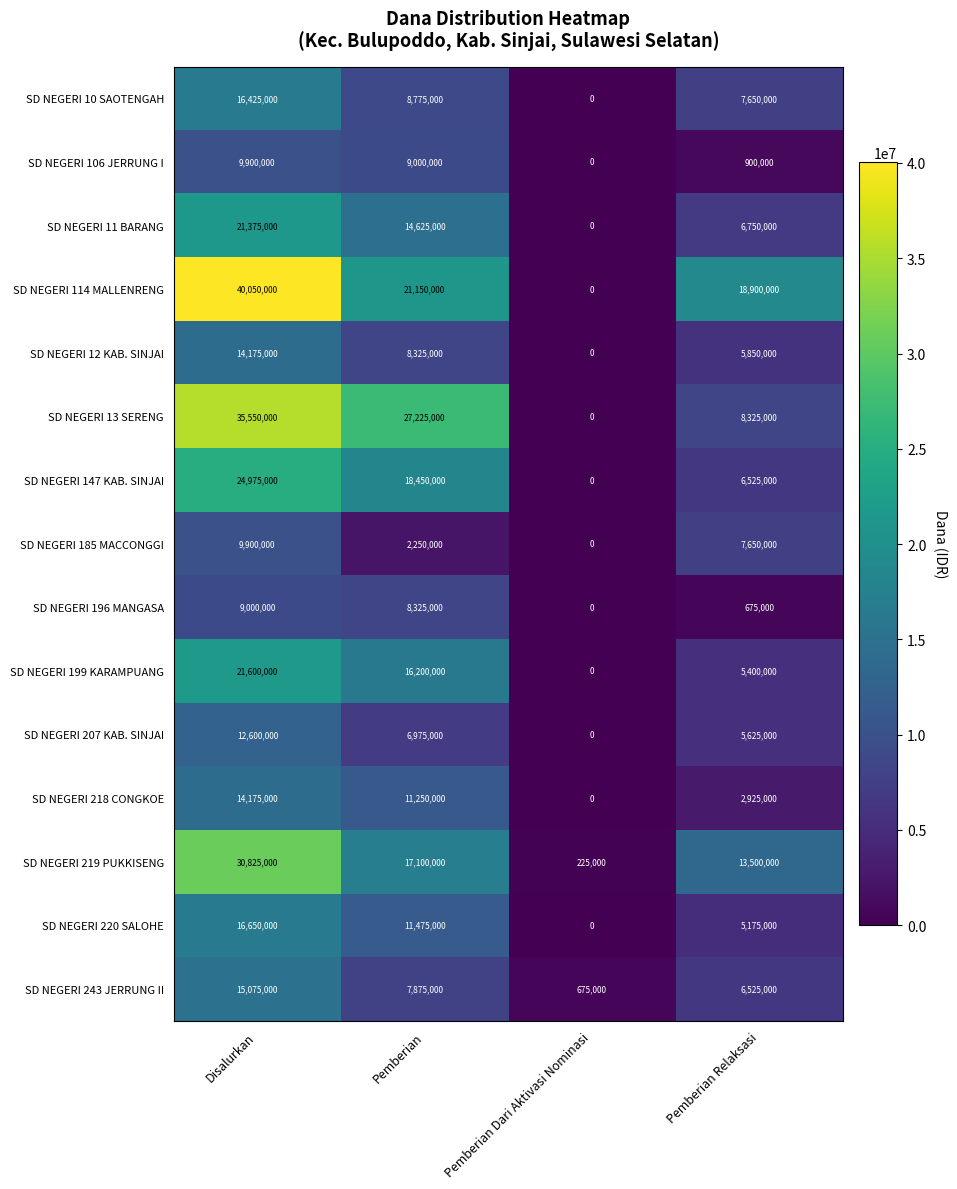

List the labels in order of SD NEGERI 10 SAOTENGAH value, smallest first.

Pemberian Dari Aktivasi Nominasi, Pemberian Relaksasi, Pemberian, Disalurkan